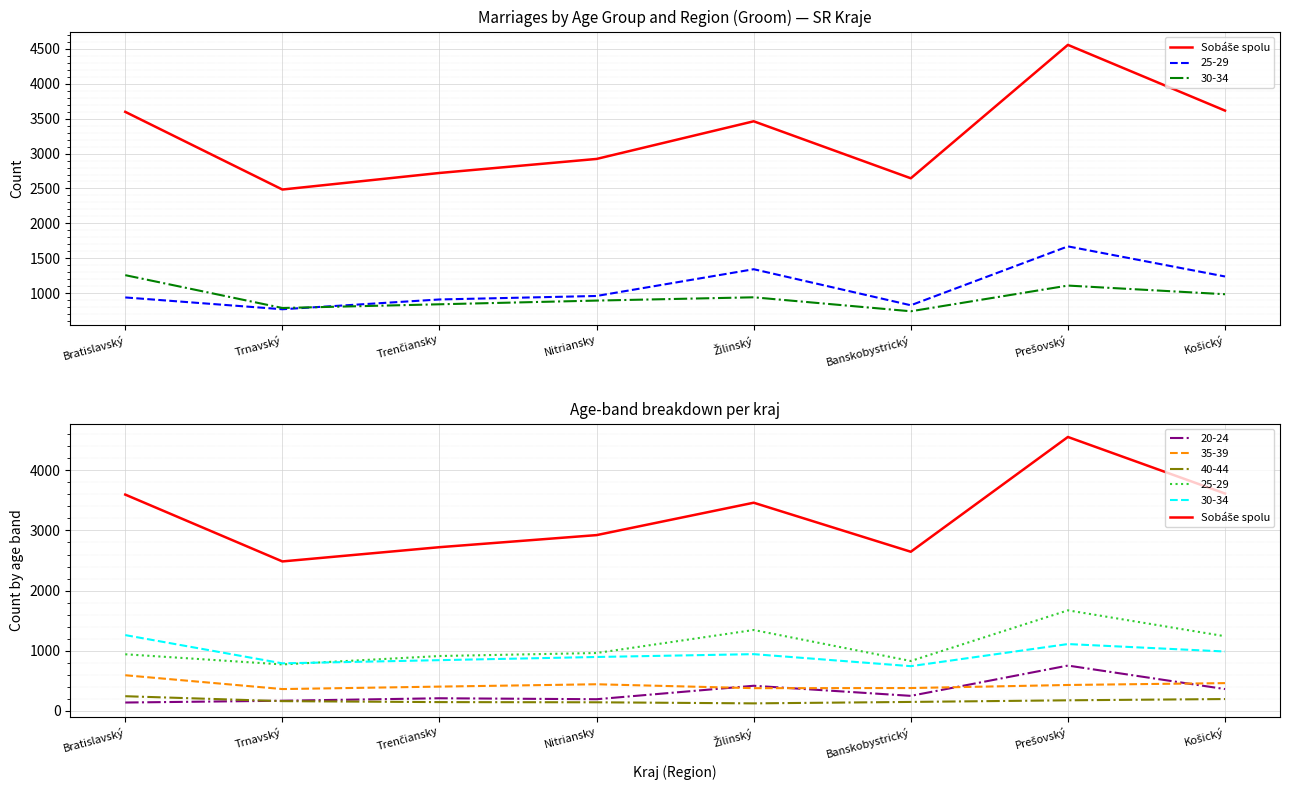

At which label does the data first exceed 3462?

Bratislavský